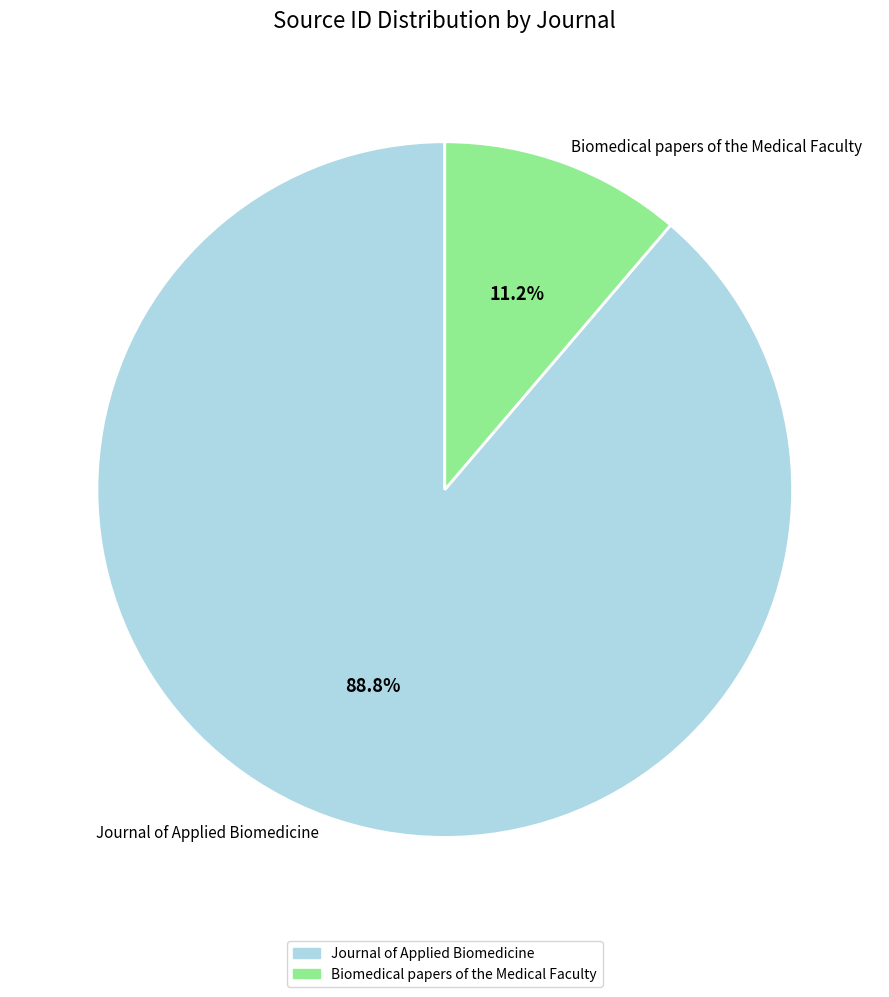

Is Journal of Applied Biomedicine the majority of the pie?

Yes